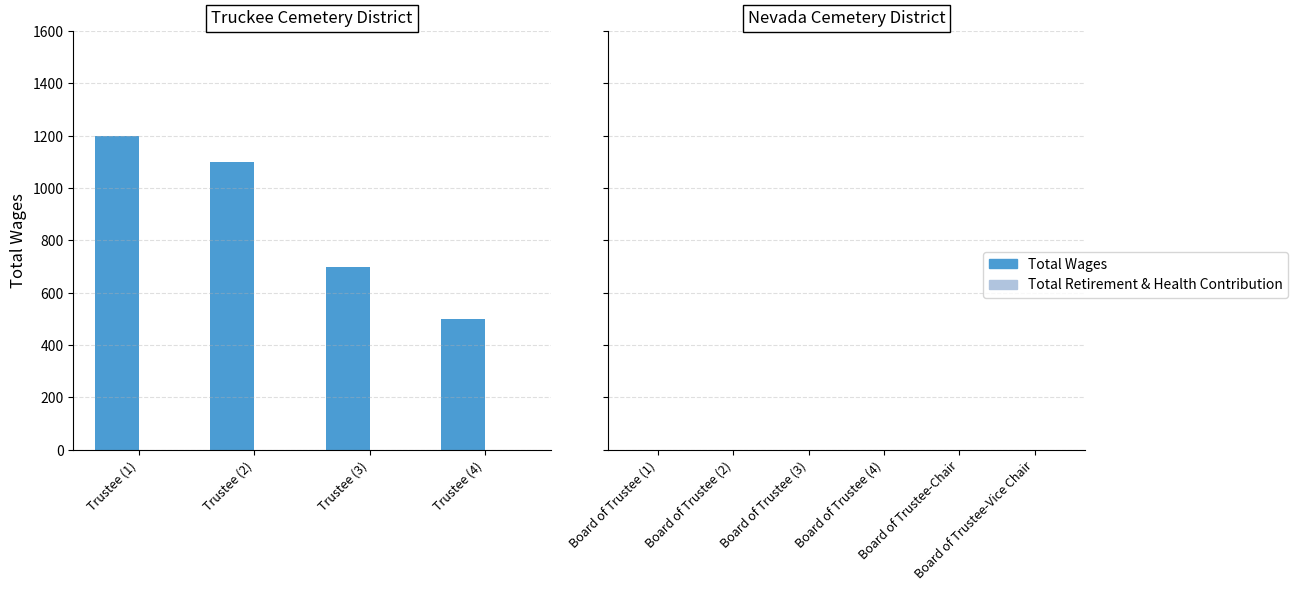

What is the label of the 2nd bar from the left?

Trustee (2)